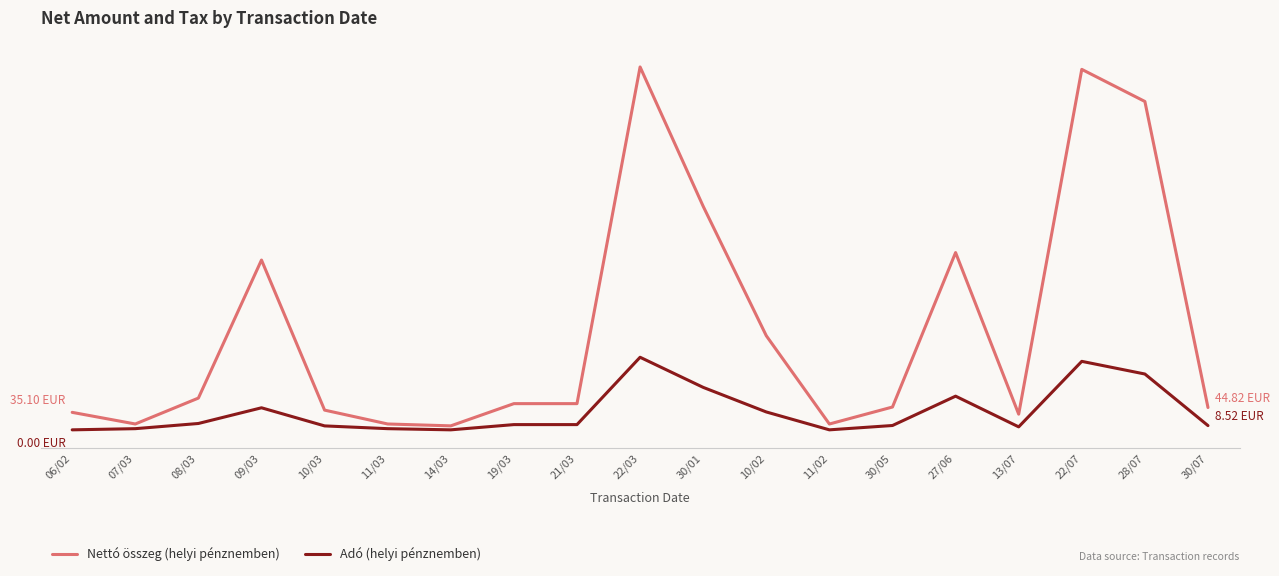

At which category is the sum across all series the highest?

22/03